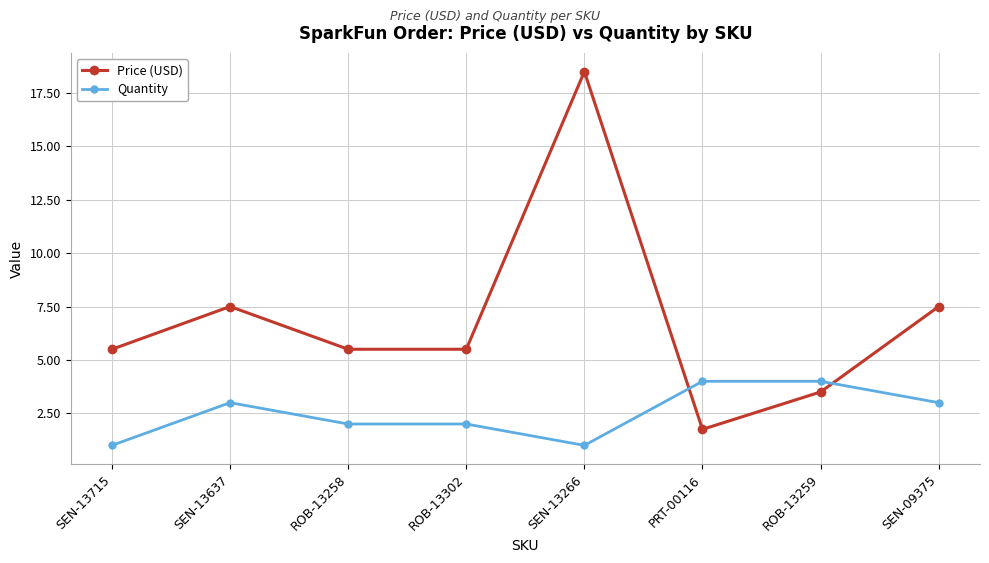

The Price (USD) series shows 1.0 at PRT-00116. True or false?

False